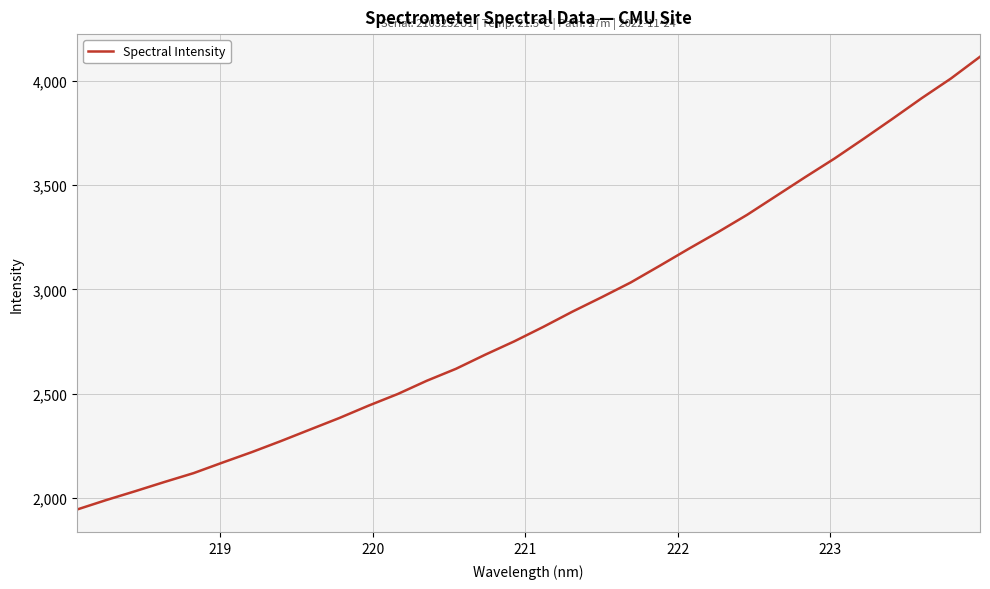

What is the difference between the maximum and minimum values?

2169.1